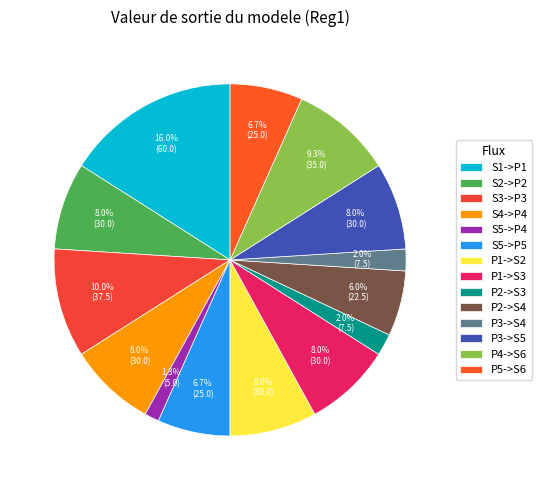

To the nearest percent, what is the combined percentage of S1->P1 and P2->S4?

22%